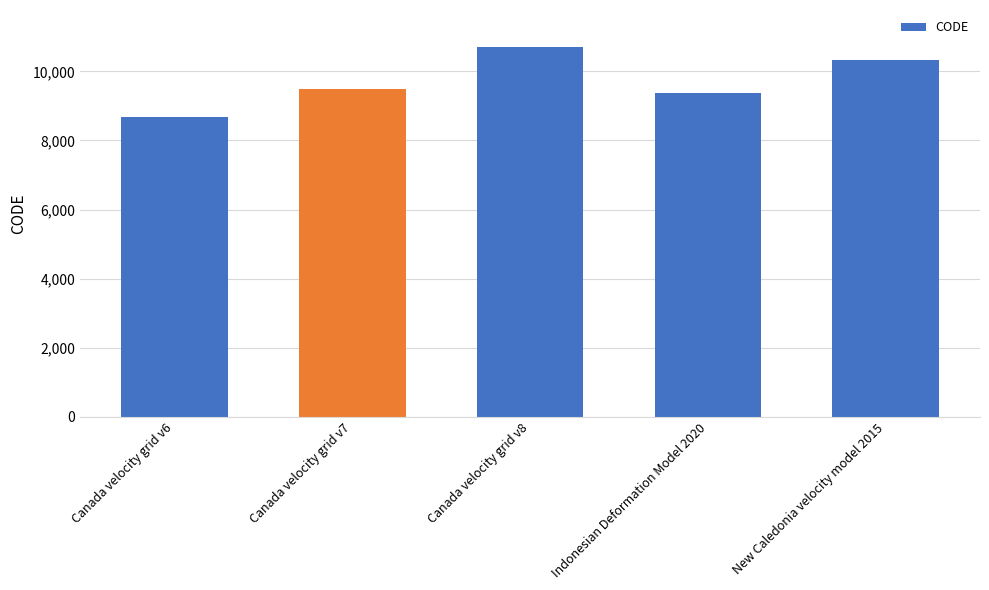

How many bars are there in total?

5